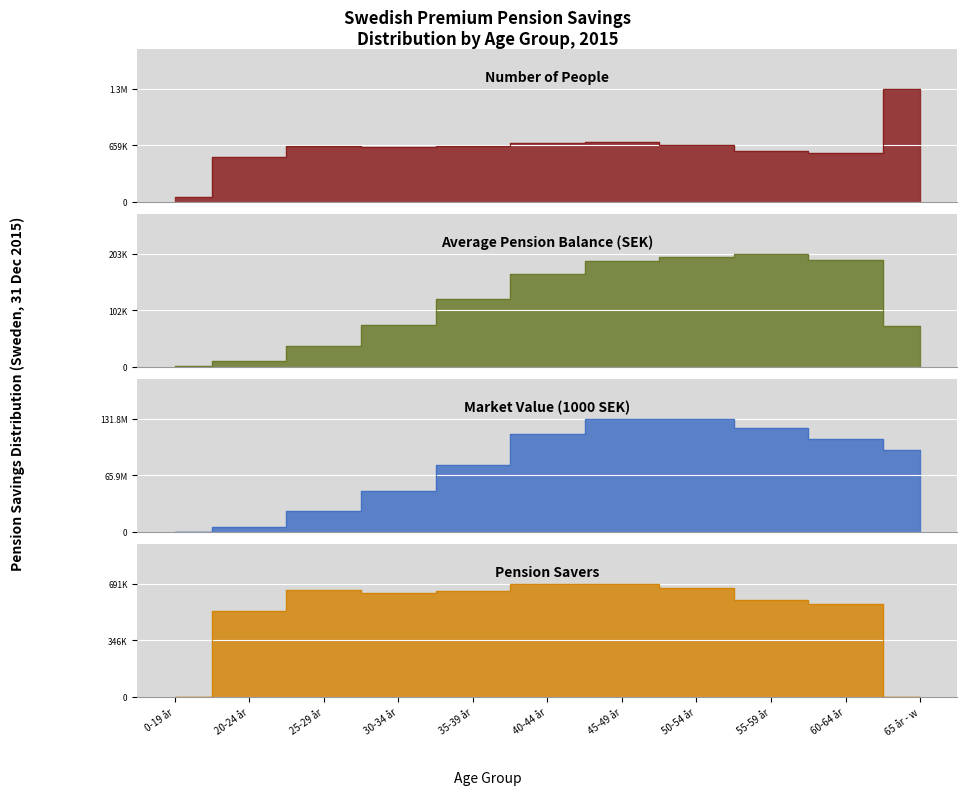

At which label is Number of people closest to 684818?

40-44 år